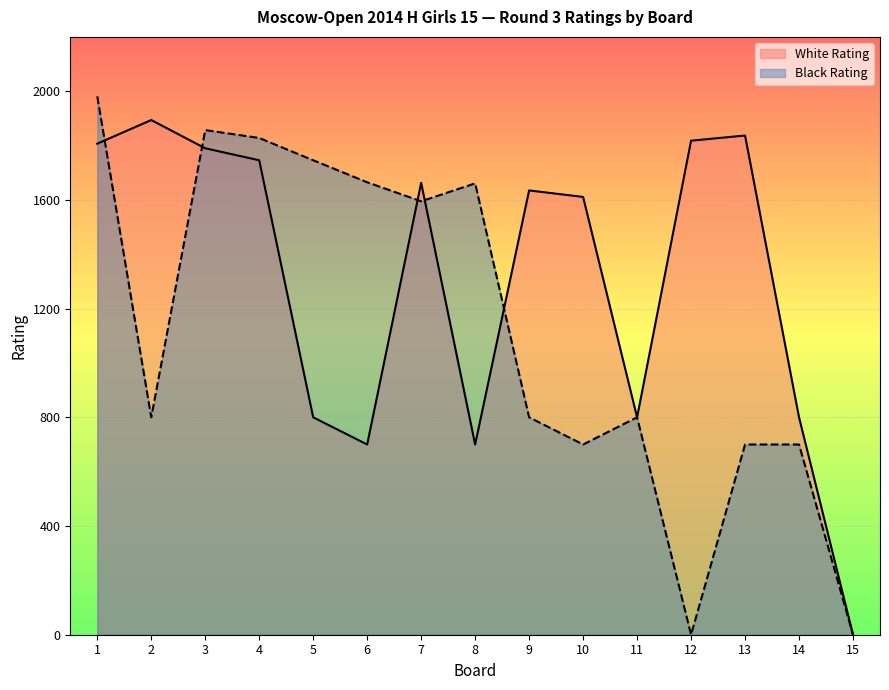

Where is Black Rating nearest to the value 990?

2